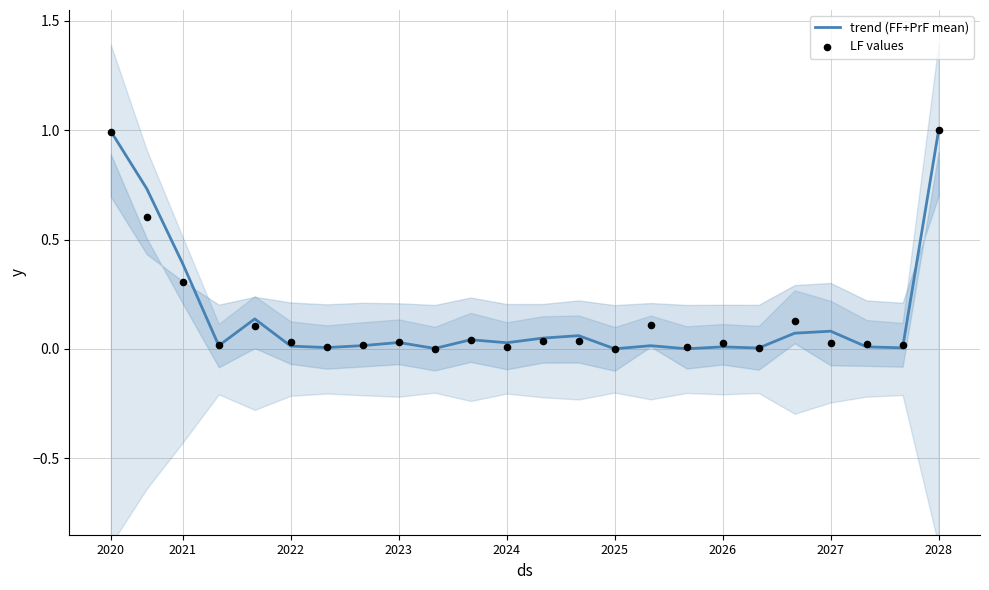

Which series reaches the maximum Y coordinate?

trend (FF+PrF mean)